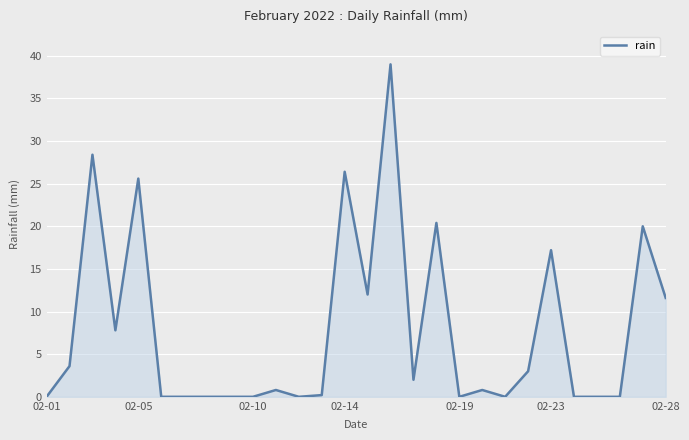

What is the greatest value displayed?

39.0